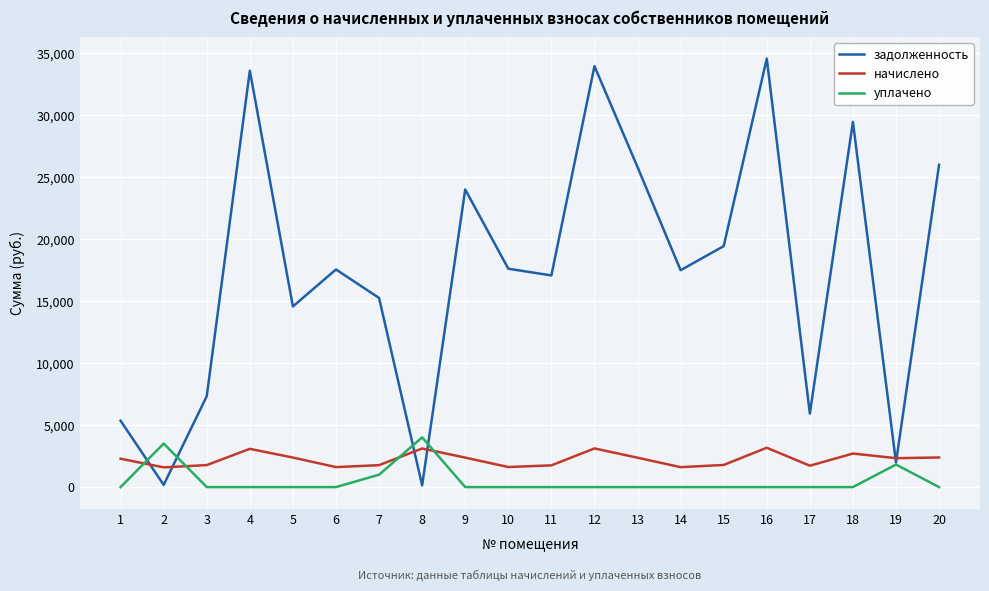

After their last crossing, which series has the higher values: уплачено or начислено?

начислено